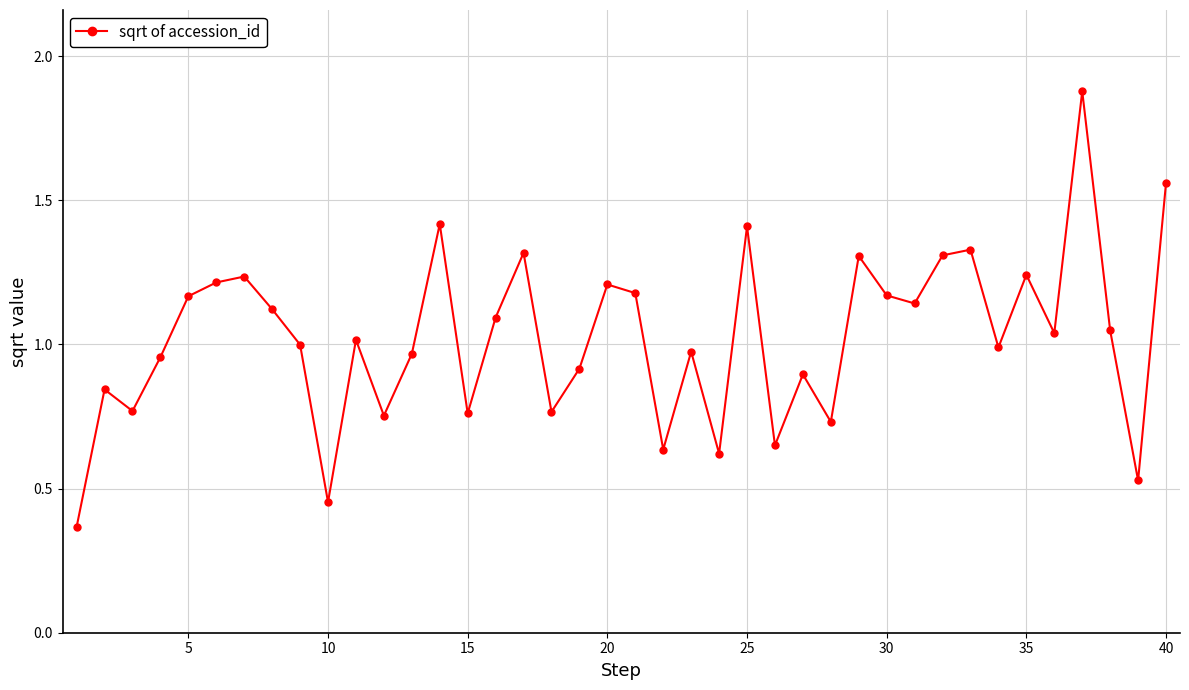

True or false: there are more than 0 points higher than both neighbors.

True